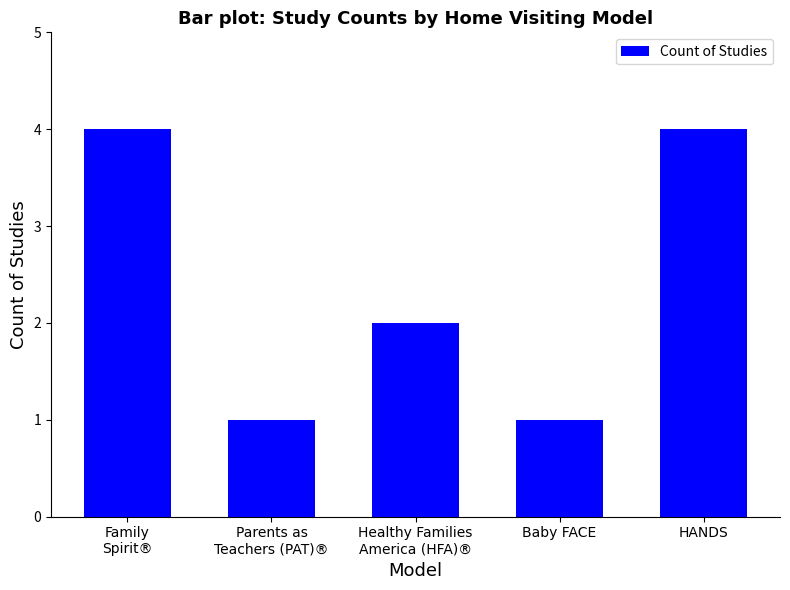

What is the label of the 3rd bar from the left?

Healthy Families
America (HFA)®